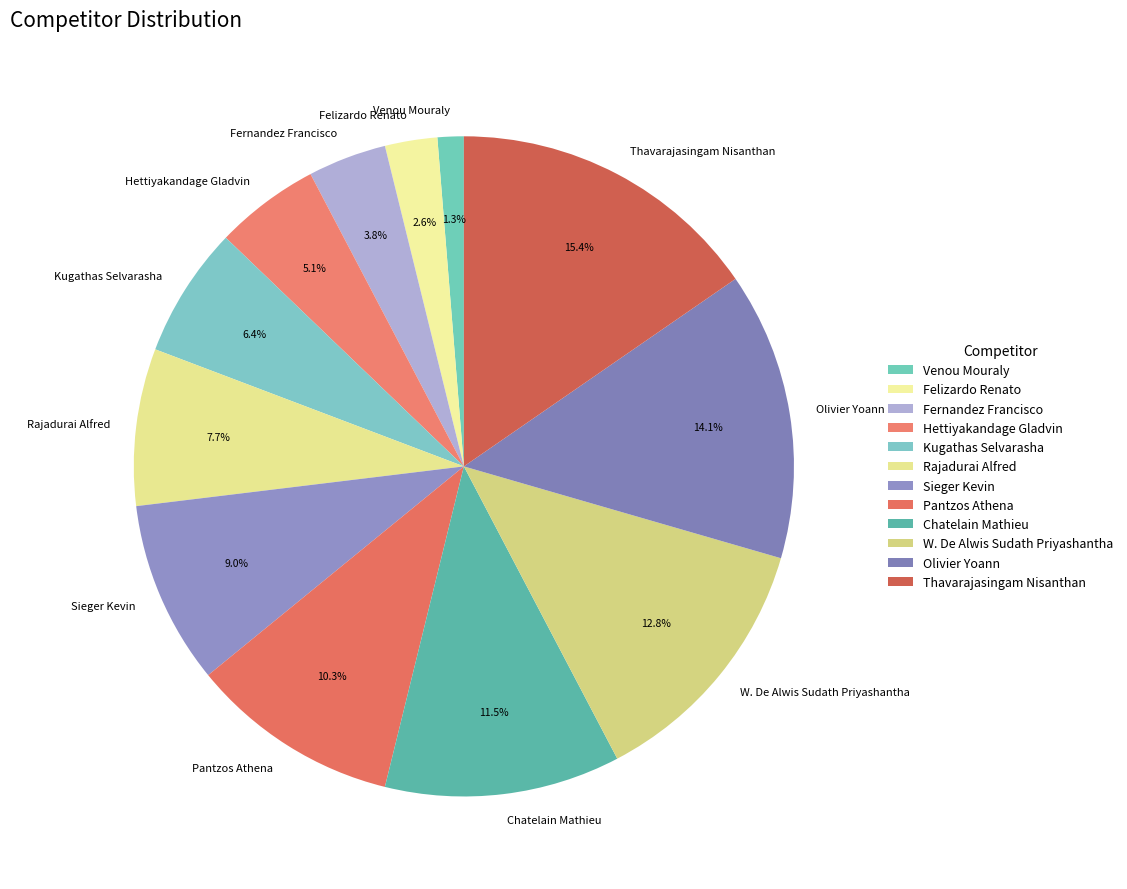

What percentage do Kugathas Selvarasha and Pantzos Athena together represent?

16.7%